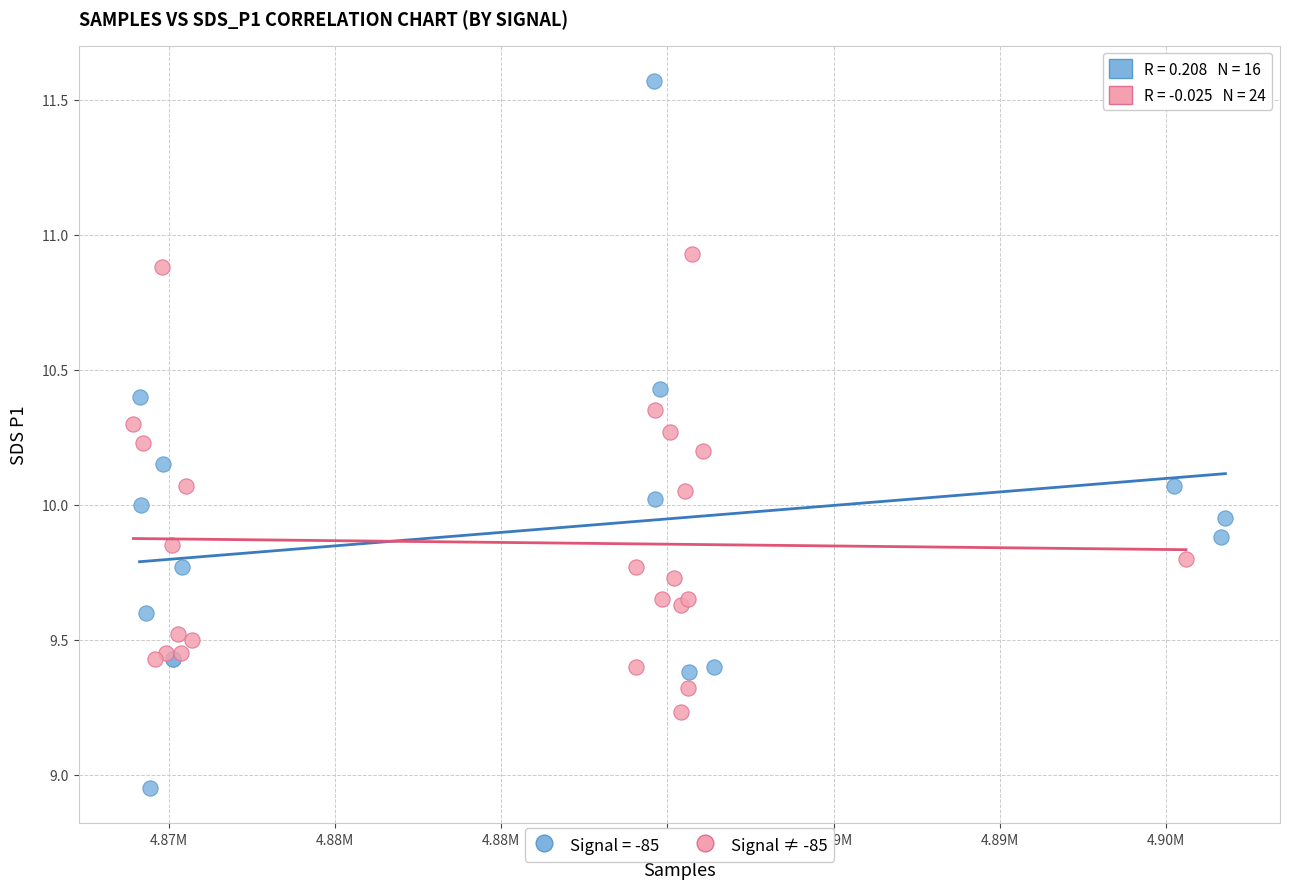

Which series contains the highest Y value?

Signal = -85